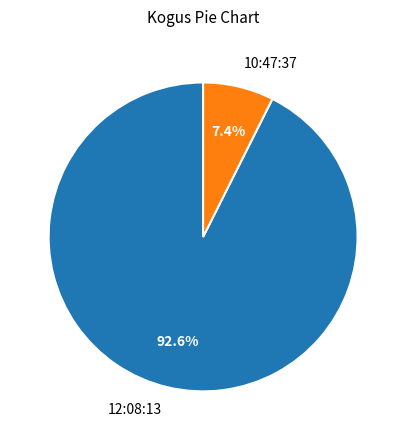

The 12:08:13 slice represents 78% of the pie. True or false?

False